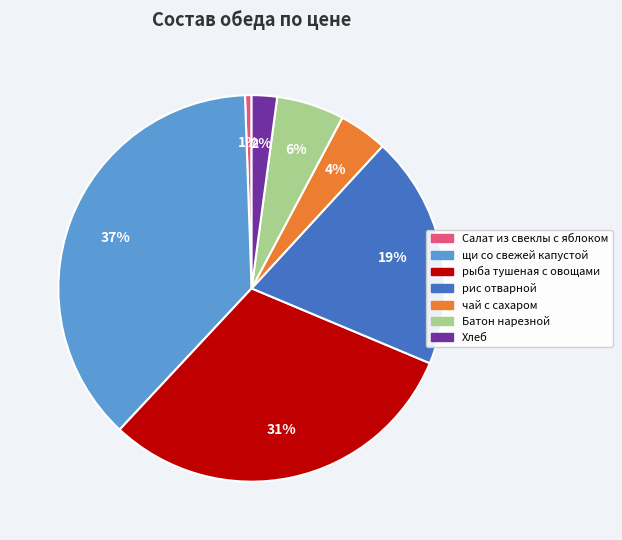

True or false: Хлеб accounts for 10% of the total.

False